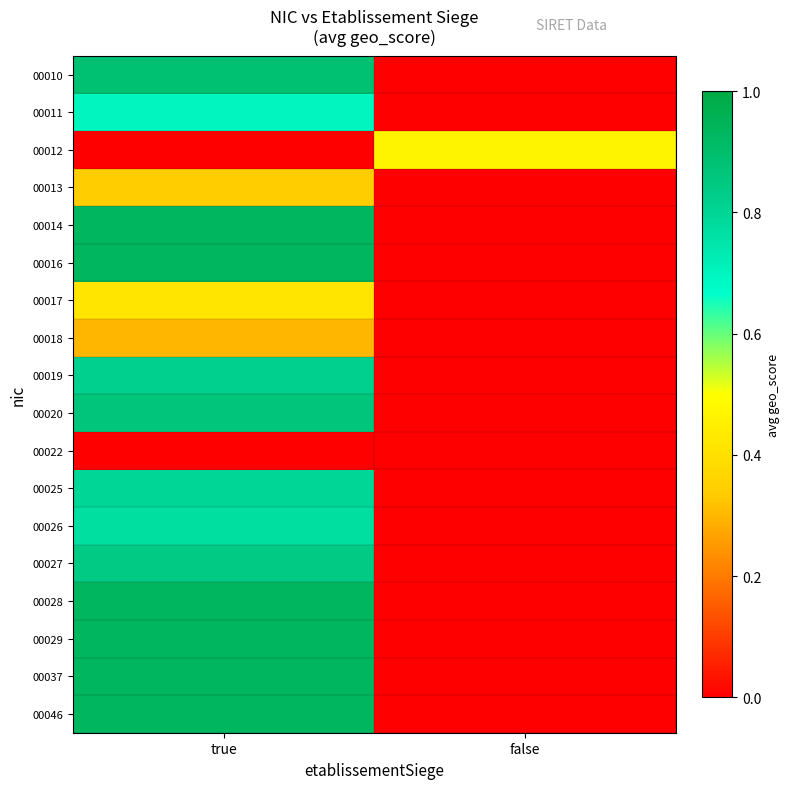

What is the difference between the highest and lowest values at true?

0.9